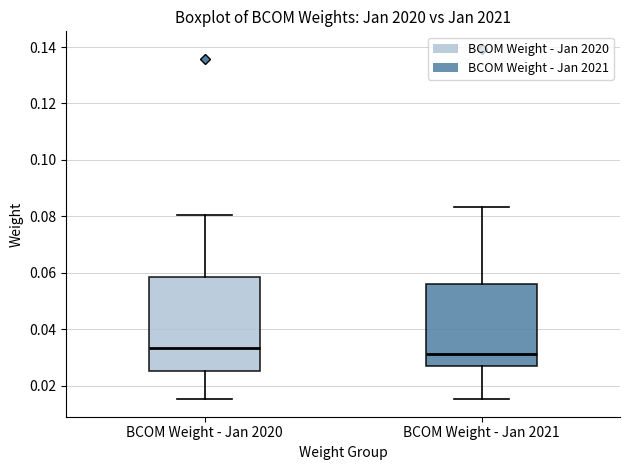

Which box is the tallest, from its lower edge to its upper edge?

BCOM Weight - Jan 2020